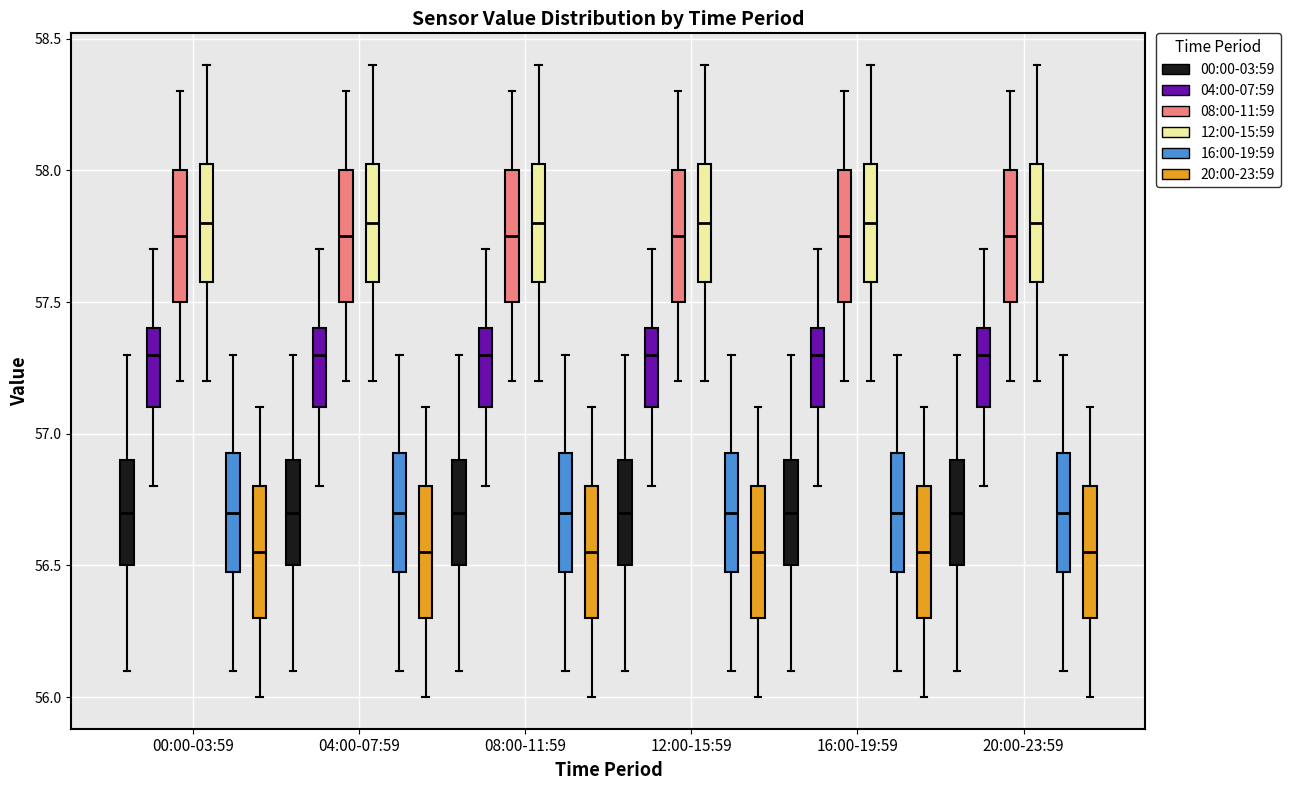

Reading left to right, read every box against the y-axis: the position of its median line, the range the box covers, and the ends of its whiskers. The values are not printed on the chart, so give them approximately, as read against the axis.

00:00-03:59 (00:00-03:59): median 56.70, box 56.50 to 56.90, whiskers 56.10 to 57.30
00:00-03:59 (04:00-07:59): median 57.30, box 57.10 to 57.40, whiskers 56.80 to 57.70
00:00-03:59 (08:00-11:59): median 57.75, box 57.50 to 58.00, whiskers 57.20 to 58.30
00:00-03:59 (12:00-15:59): median 57.80, box 57.60 to 58.05, whiskers 57.20 to 58.40
00:00-03:59 (16:00-19:59): median 56.70, box 56.50 to 56.95, whiskers 56.10 to 57.30
00:00-03:59 (20:00-23:59): median 56.55, box 56.30 to 56.80, whiskers 56.00 to 57.10
04:00-07:59 (00:00-03:59): median 56.70, box 56.50 to 56.90, whiskers 56.10 to 57.30
04:00-07:59 (04:00-07:59): median 57.30, box 57.10 to 57.40, whiskers 56.80 to 57.70
04:00-07:59 (08:00-11:59): median 57.75, box 57.50 to 58.00, whiskers 57.20 to 58.30
04:00-07:59 (12:00-15:59): median 57.80, box 57.60 to 58.05, whiskers 57.20 to 58.40
04:00-07:59 (16:00-19:59): median 56.70, box 56.50 to 56.95, whiskers 56.10 to 57.30
04:00-07:59 (20:00-23:59): median 56.55, box 56.30 to 56.80, whiskers 56.00 to 57.10
08:00-11:59 (00:00-03:59): median 56.70, box 56.50 to 56.90, whiskers 56.10 to 57.30
08:00-11:59 (04:00-07:59): median 57.30, box 57.10 to 57.40, whiskers 56.80 to 57.70
08:00-11:59 (08:00-11:59): median 57.75, box 57.50 to 58.00, whiskers 57.20 to 58.30
08:00-11:59 (12:00-15:59): median 57.80, box 57.60 to 58.05, whiskers 57.20 to 58.40
08:00-11:59 (16:00-19:59): median 56.70, box 56.50 to 56.95, whiskers 56.10 to 57.30
08:00-11:59 (20:00-23:59): median 56.55, box 56.30 to 56.80, whiskers 56.00 to 57.10
12:00-15:59 (00:00-03:59): median 56.70, box 56.50 to 56.90, whiskers 56.10 to 57.30
12:00-15:59 (04:00-07:59): median 57.30, box 57.10 to 57.40, whiskers 56.80 to 57.70
12:00-15:59 (08:00-11:59): median 57.75, box 57.50 to 58.00, whiskers 57.20 to 58.30
12:00-15:59 (12:00-15:59): median 57.80, box 57.60 to 58.05, whiskers 57.20 to 58.40
12:00-15:59 (16:00-19:59): median 56.70, box 56.50 to 56.95, whiskers 56.10 to 57.30
12:00-15:59 (20:00-23:59): median 56.55, box 56.30 to 56.80, whiskers 56.00 to 57.10
16:00-19:59 (00:00-03:59): median 56.70, box 56.50 to 56.90, whiskers 56.10 to 57.30
16:00-19:59 (04:00-07:59): median 57.30, box 57.10 to 57.40, whiskers 56.80 to 57.70
16:00-19:59 (08:00-11:59): median 57.75, box 57.50 to 58.00, whiskers 57.20 to 58.30
16:00-19:59 (12:00-15:59): median 57.80, box 57.60 to 58.05, whiskers 57.20 to 58.40
16:00-19:59 (16:00-19:59): median 56.70, box 56.50 to 56.95, whiskers 56.10 to 57.30
16:00-19:59 (20:00-23:59): median 56.55, box 56.30 to 56.80, whiskers 56.00 to 57.10
20:00-23:59 (00:00-03:59): median 56.70, box 56.50 to 56.90, whiskers 56.10 to 57.30
20:00-23:59 (04:00-07:59): median 57.30, box 57.10 to 57.40, whiskers 56.80 to 57.70
20:00-23:59 (08:00-11:59): median 57.75, box 57.50 to 58.00, whiskers 57.20 to 58.30
20:00-23:59 (12:00-15:59): median 57.80, box 57.60 to 58.05, whiskers 57.20 to 58.40
20:00-23:59 (16:00-19:59): median 56.70, box 56.50 to 56.95, whiskers 56.10 to 57.30
20:00-23:59 (20:00-23:59): median 56.55, box 56.30 to 56.80, whiskers 56.00 to 57.10